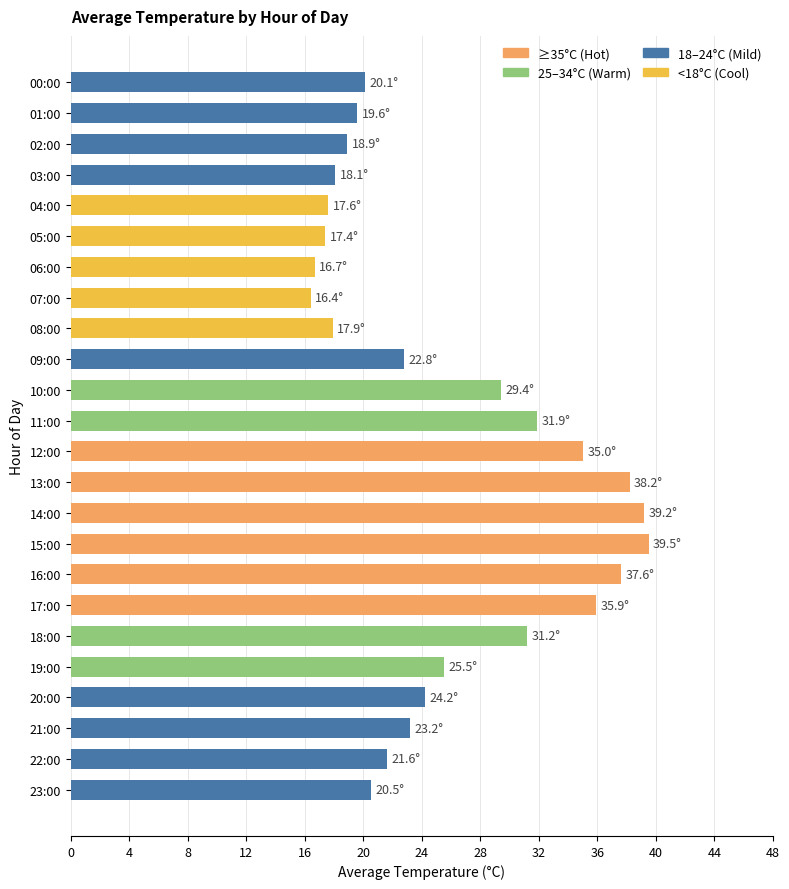

Reading bottom to top, extract all data points from this chart.

23:00=20.5	22:00=21.6	21:00=23.2	20:00=24.2	19:00=25.5	18:00=31.2	17:00=35.9	16:00=37.6	15:00=39.5	14:00=39.2	13:00=38.2	12:00=35.0	11:00=31.9	10:00=29.4	09:00=22.8	08:00=17.9	07:00=16.4	06:00=16.7	05:00=17.4	04:00=17.6	03:00=18.1	02:00=18.9	01:00=19.6	00:00=20.1